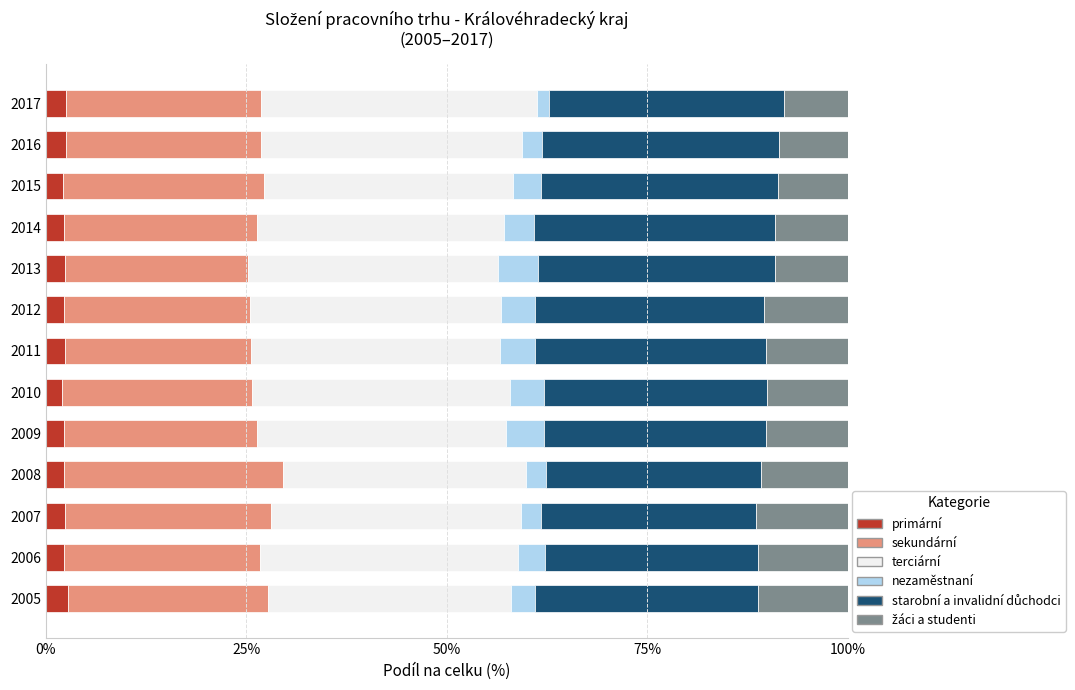

How many bars are there in total?

78